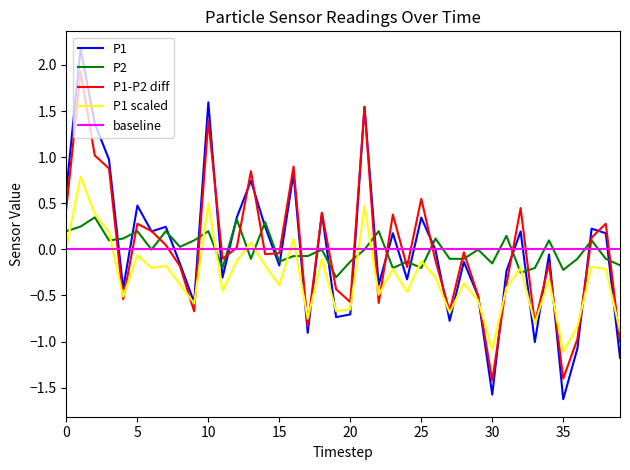

Which series has the widest spread of values?

P1